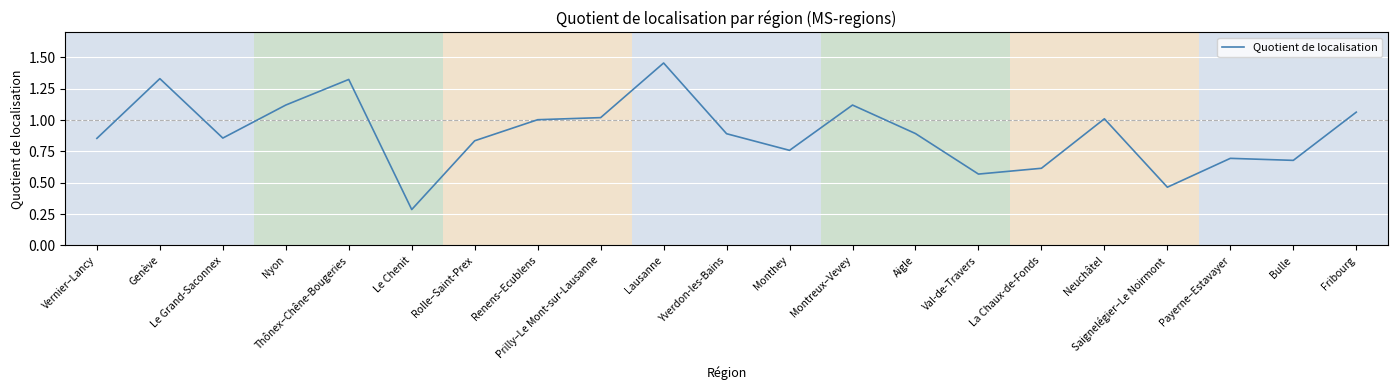

What is the difference between the maximum and minimum values?

1.2